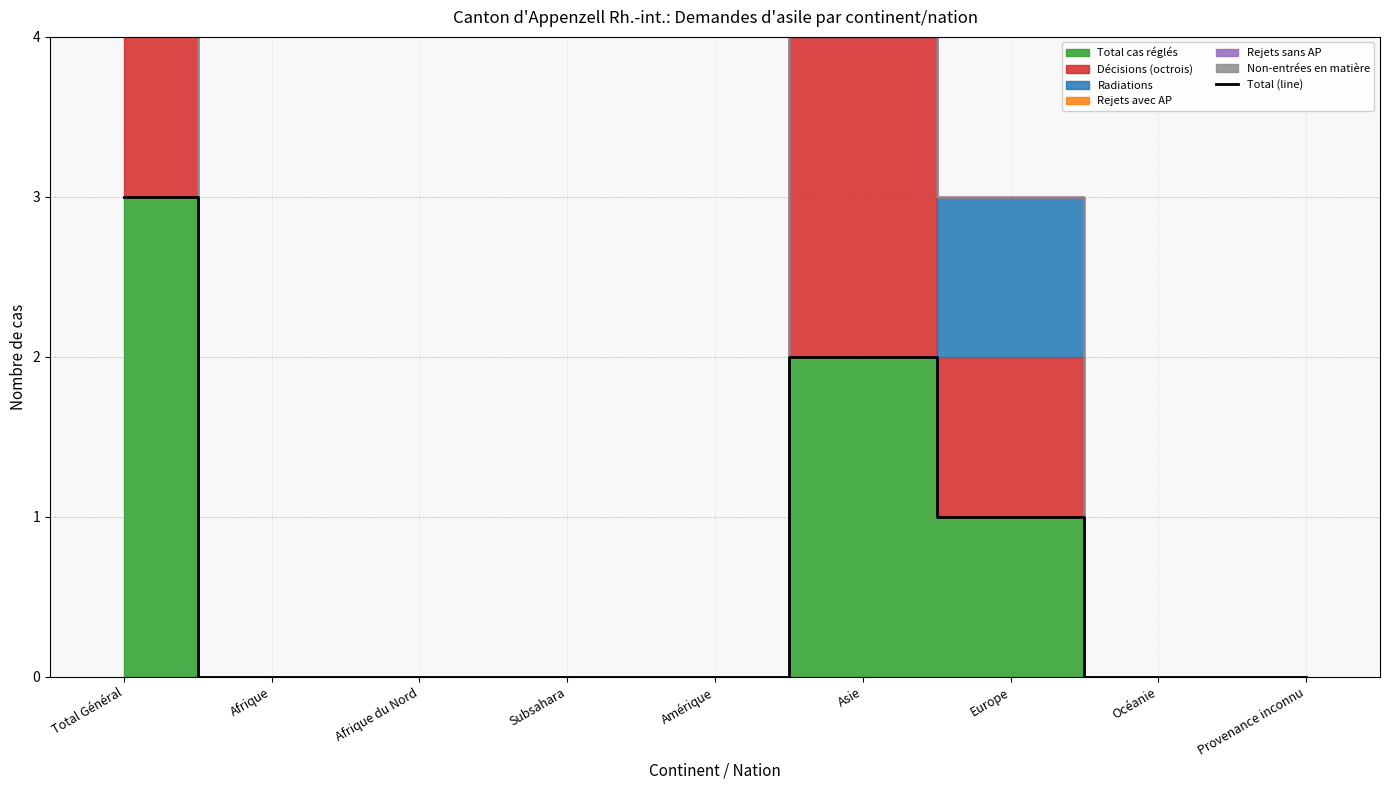

True or false: there are more than 2 points higher than both neighbors.

False